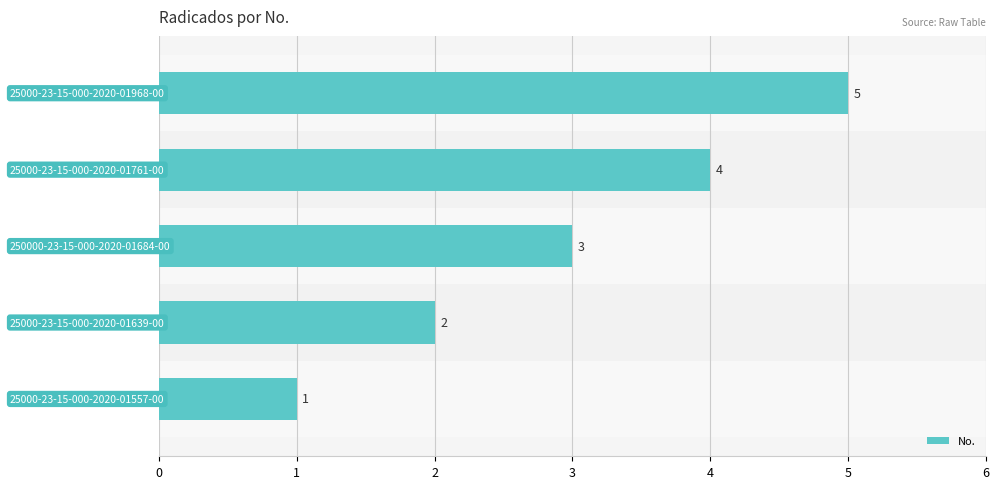

What is the greatest value displayed?

5